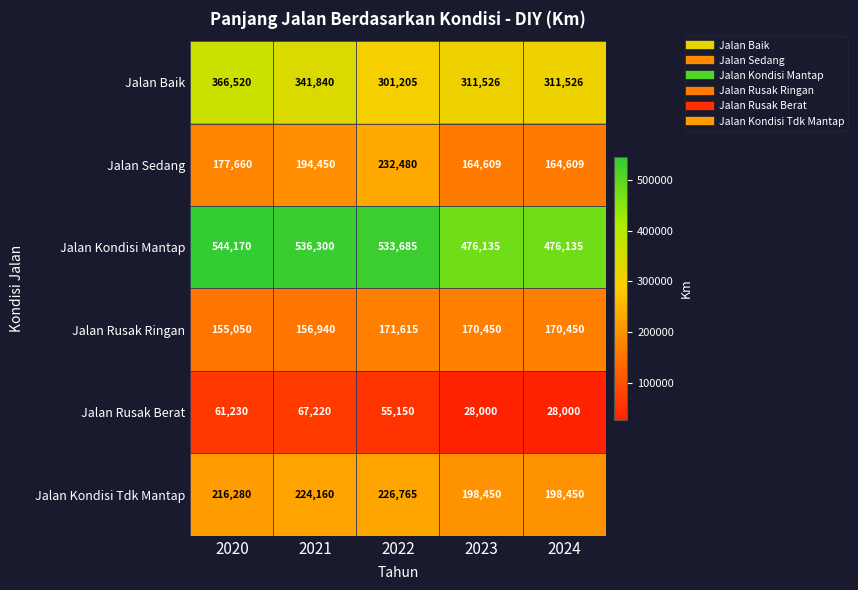

At 2024, list the series in order from largest to smallest.

Jalan Kondisi Mantap, Jalan Baik, Jalan Kondisi Tdk Mantap, Jalan Rusak Ringan, Jalan Sedang, Jalan Rusak Berat